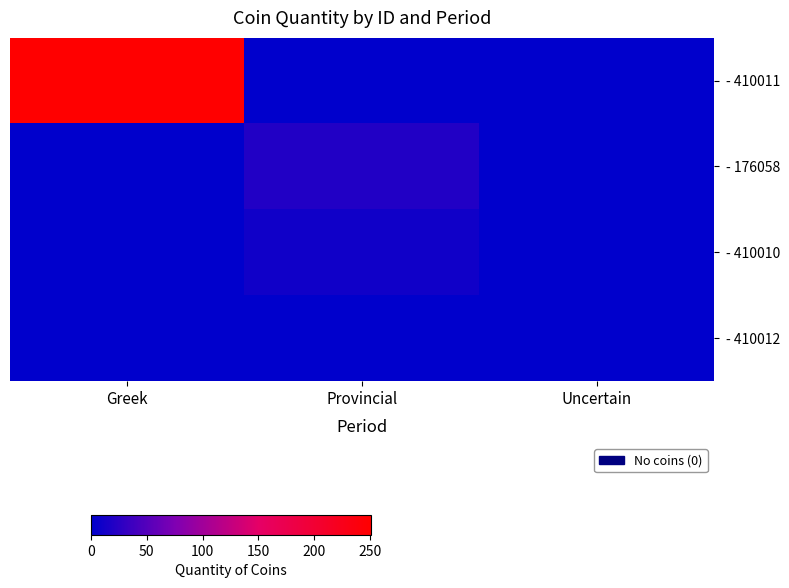

How many data points does each series have?

3